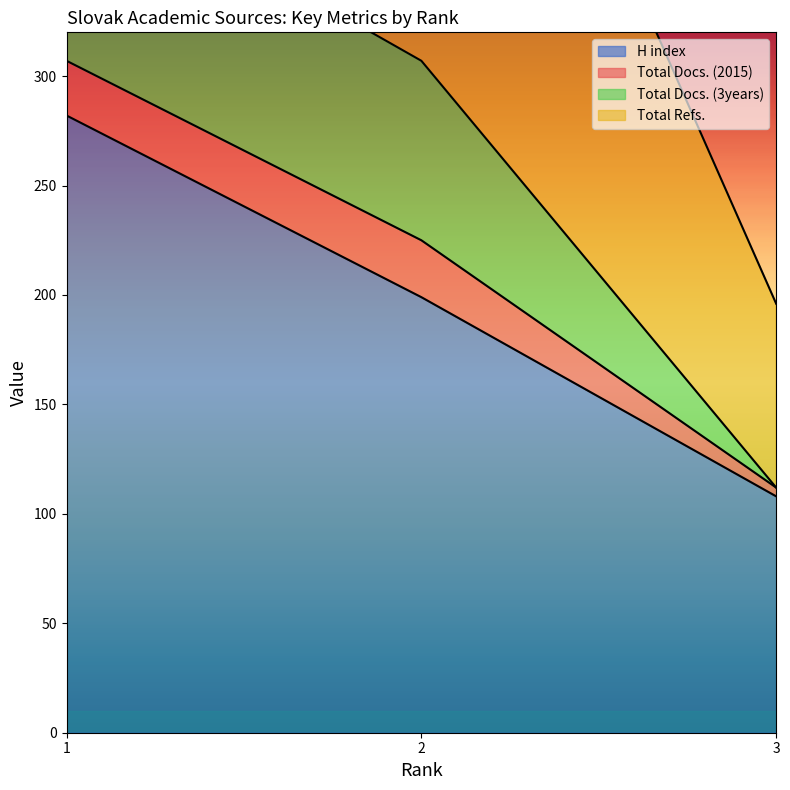

At which label does Total Docs. (3years) first exceed 563?

1